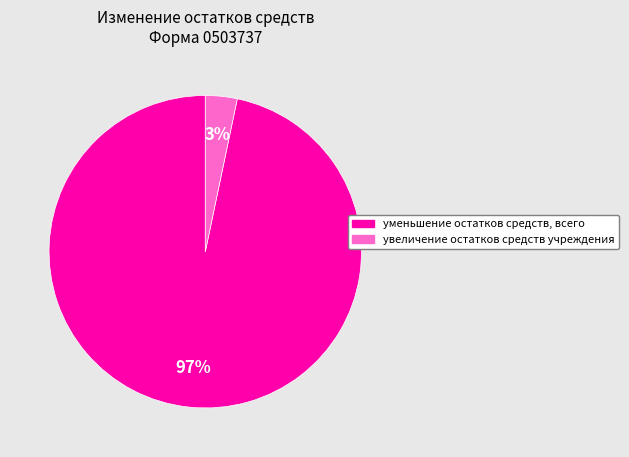

Between уменьшение остатков средств, всего and увеличение остатков средств учреждения, which is larger?

уменьшение остатков средств, всего